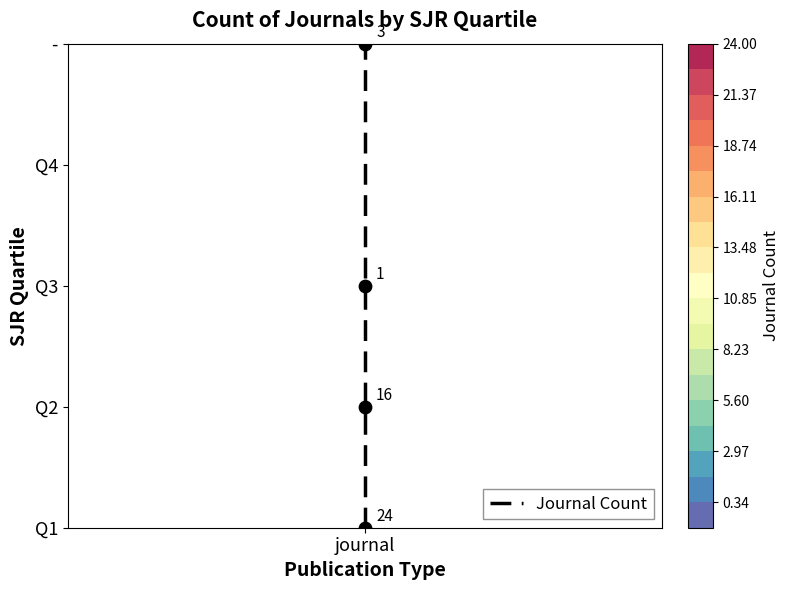

Is it true that the value at journal is -2?

False